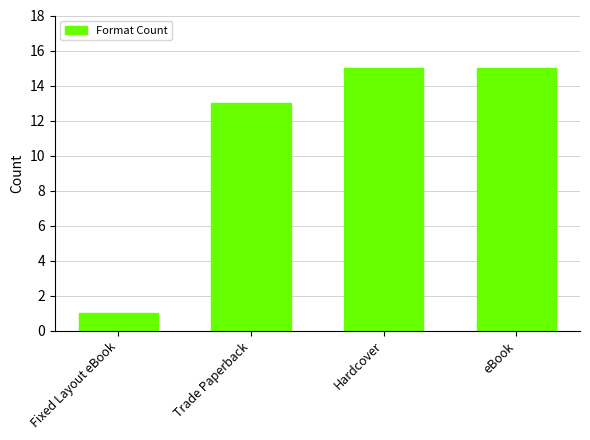

True or false: the data shows 25 at Hardcover.

False